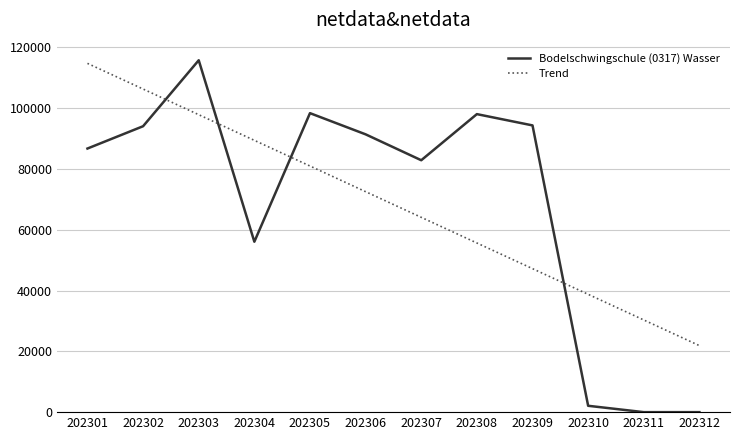

At how many categories does at least one series exceed 40925?

9